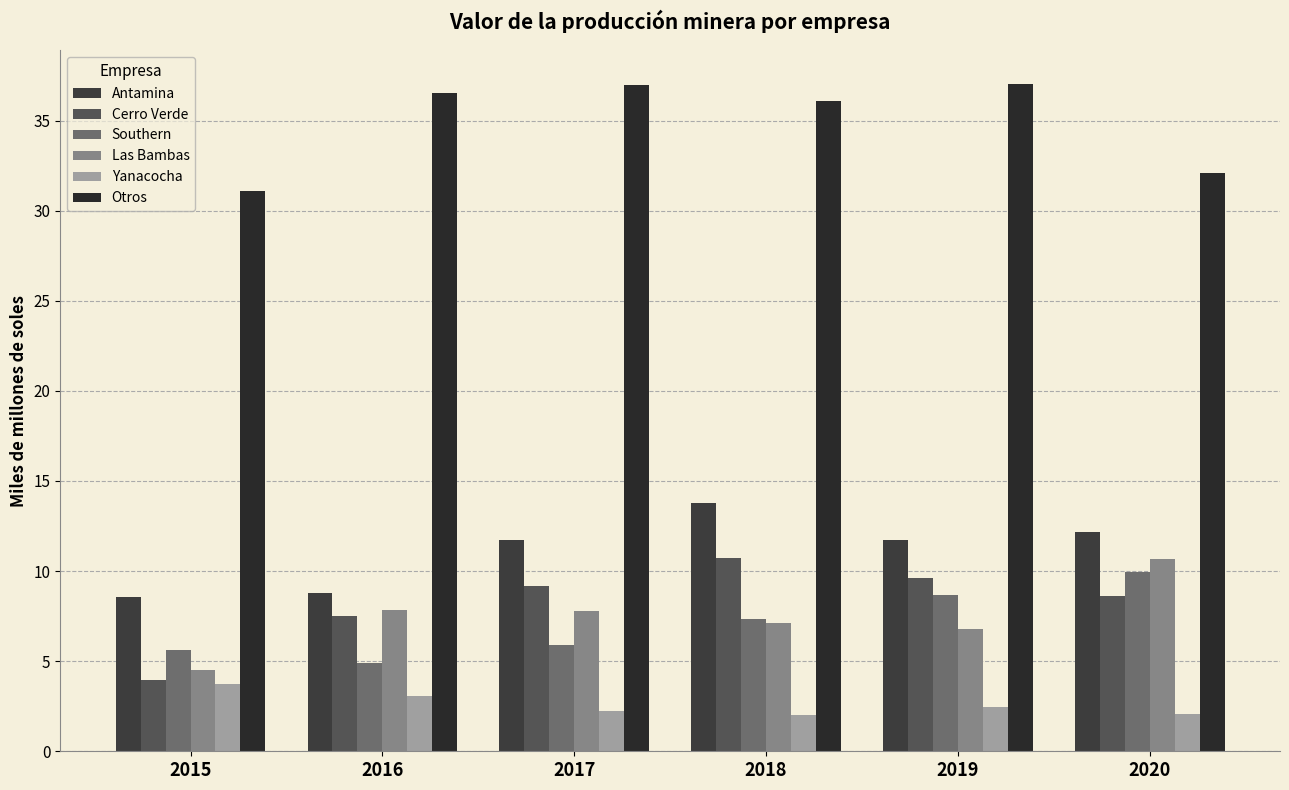

What are all the series names shown in the legend?

Antamina, Cerro Verde, Southern, Las Bambas, Yanacocha, Otros